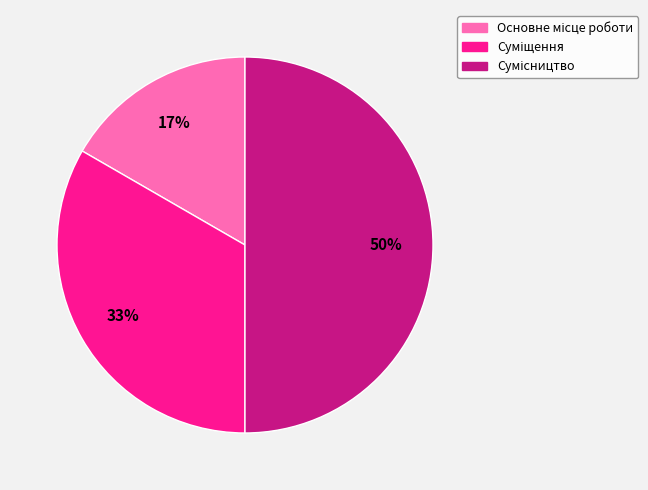

To the nearest percent, what is the difference between the largest and smallest slice percentages?

33%